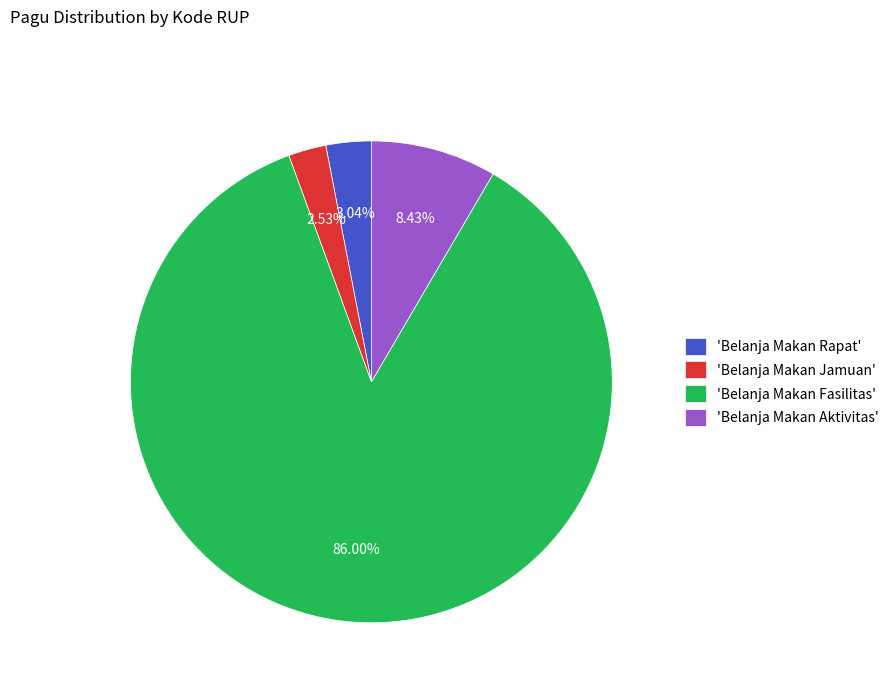

What is the majority slice?

'Belanja Makan Fasilitas'